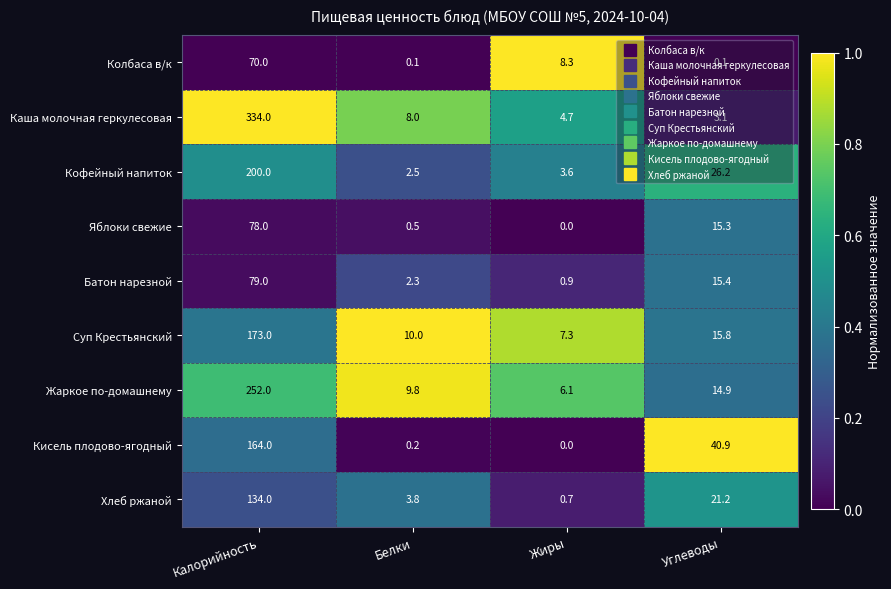

What is the total value across all series at Белки?

37.2